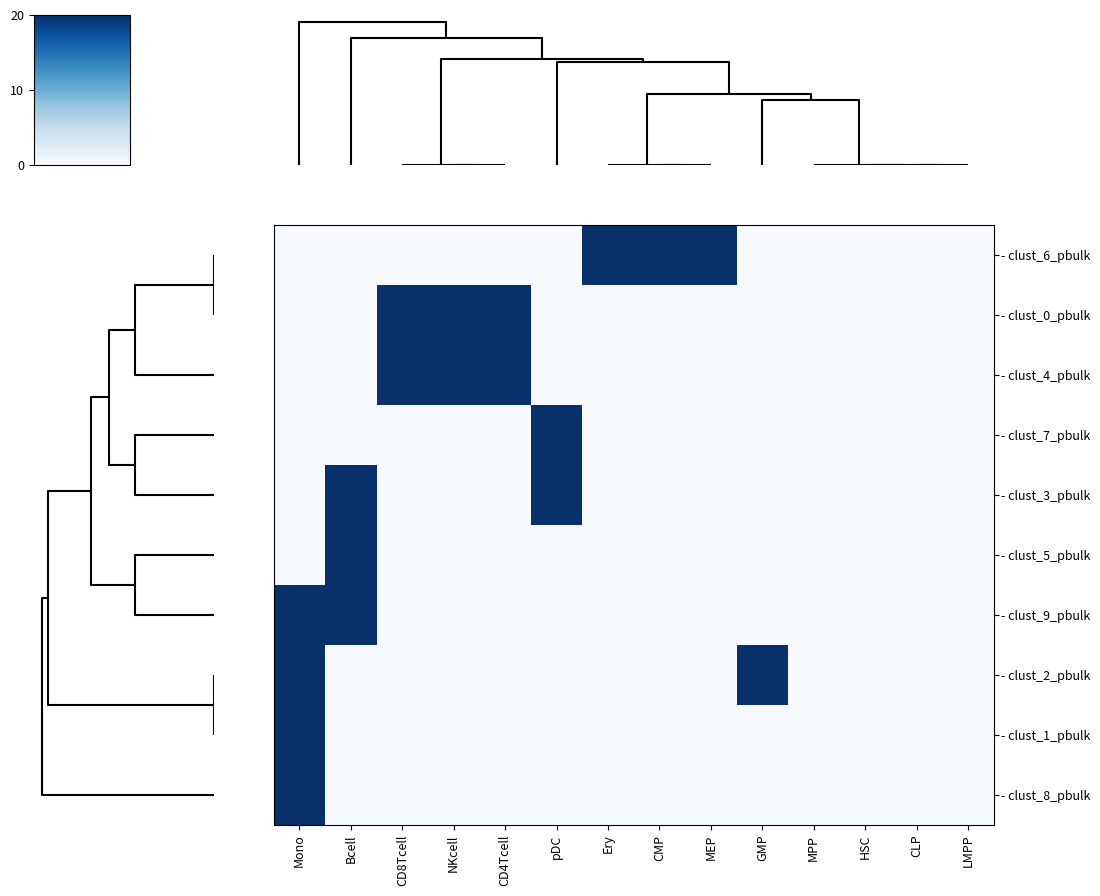

At how many categories does at least one series exceed 18?

10